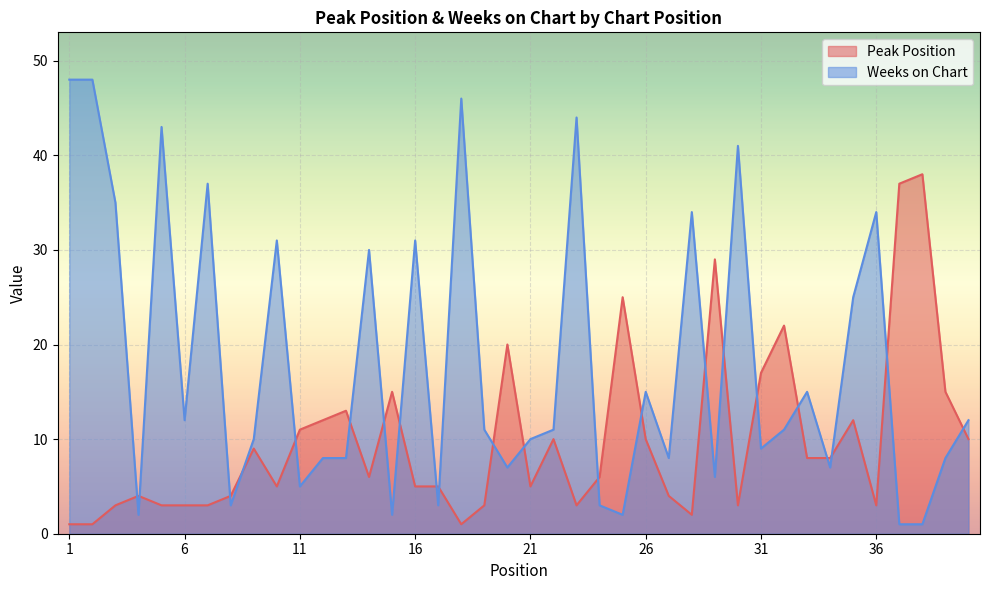

True or false: Weeks on Chart has a value of 1 at 37.

True